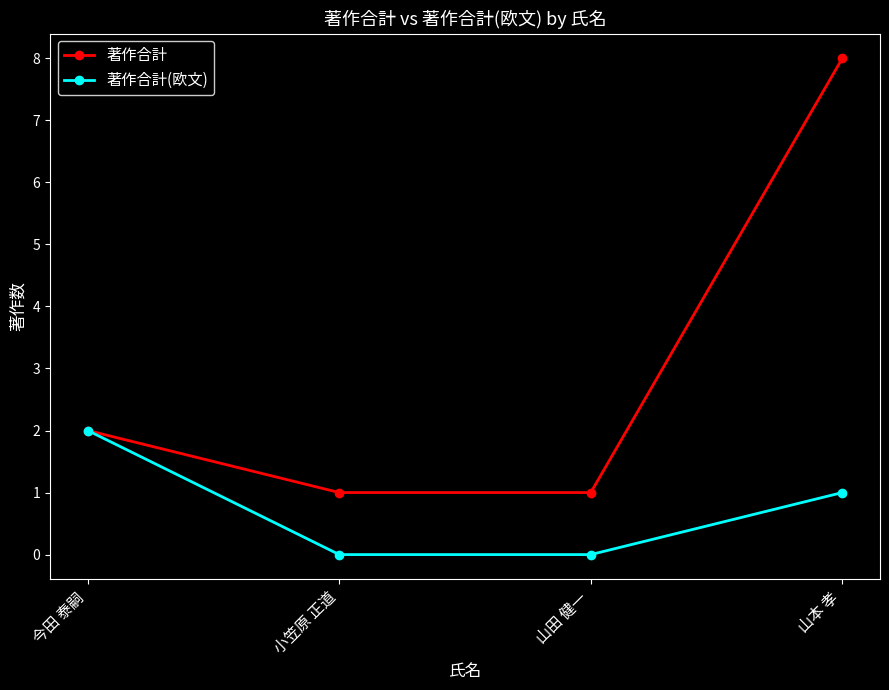

What is the sum of all 著作合計(欧文) values?

3